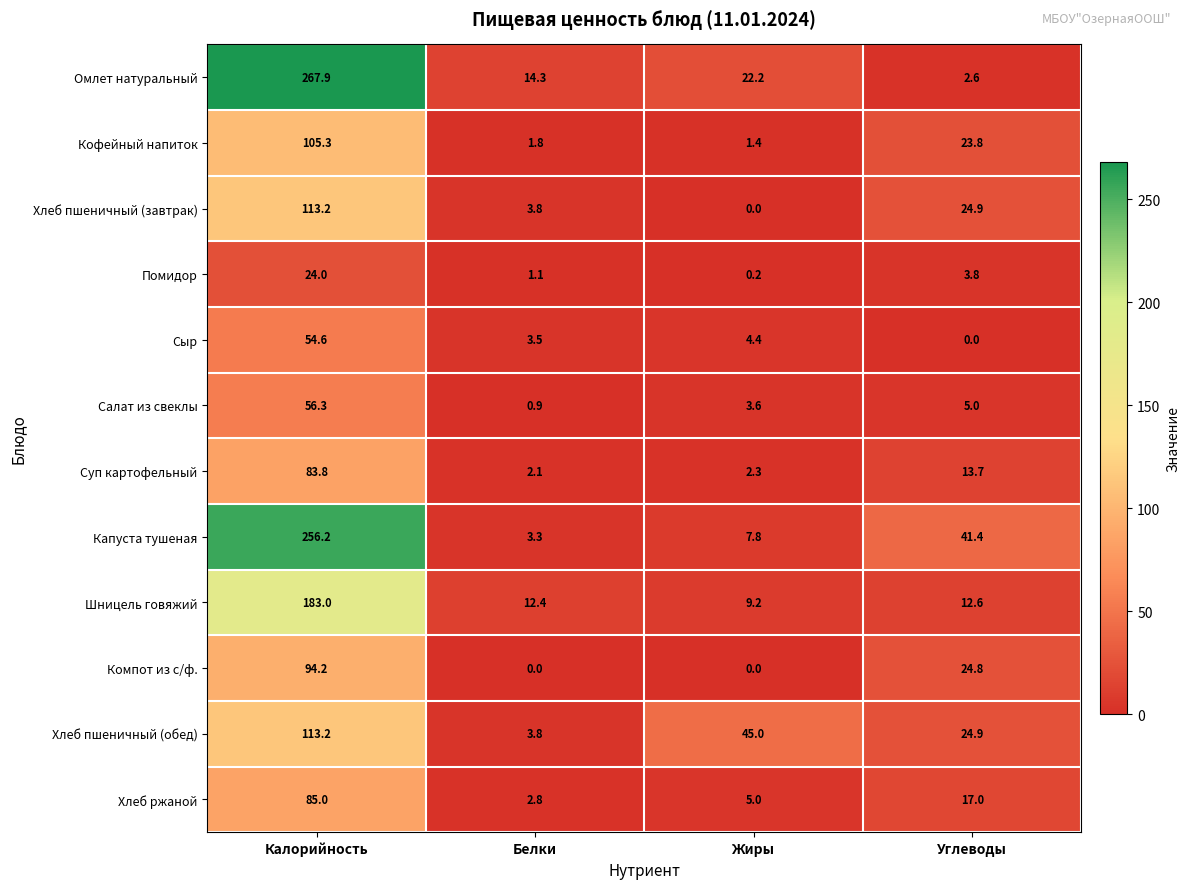

At how many categories does at least one series exceed 90?

1